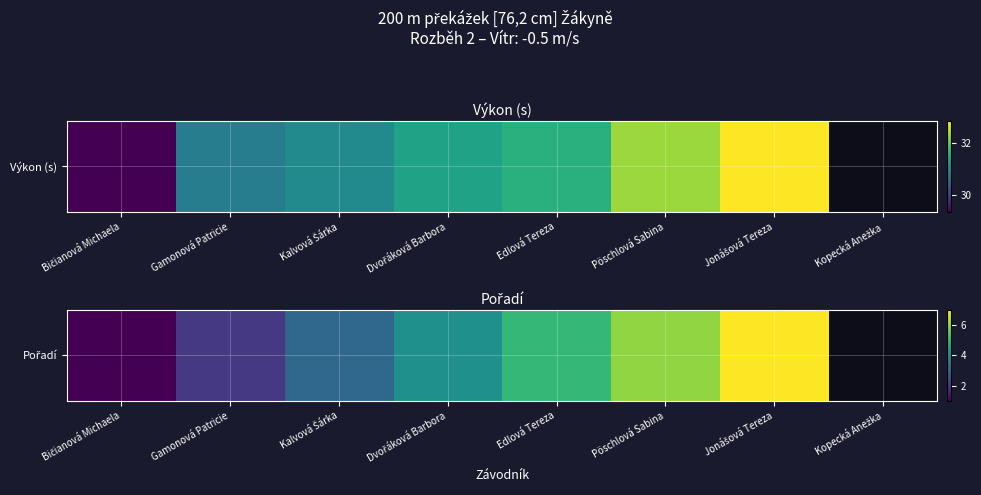

How many data points are less than 5?

4